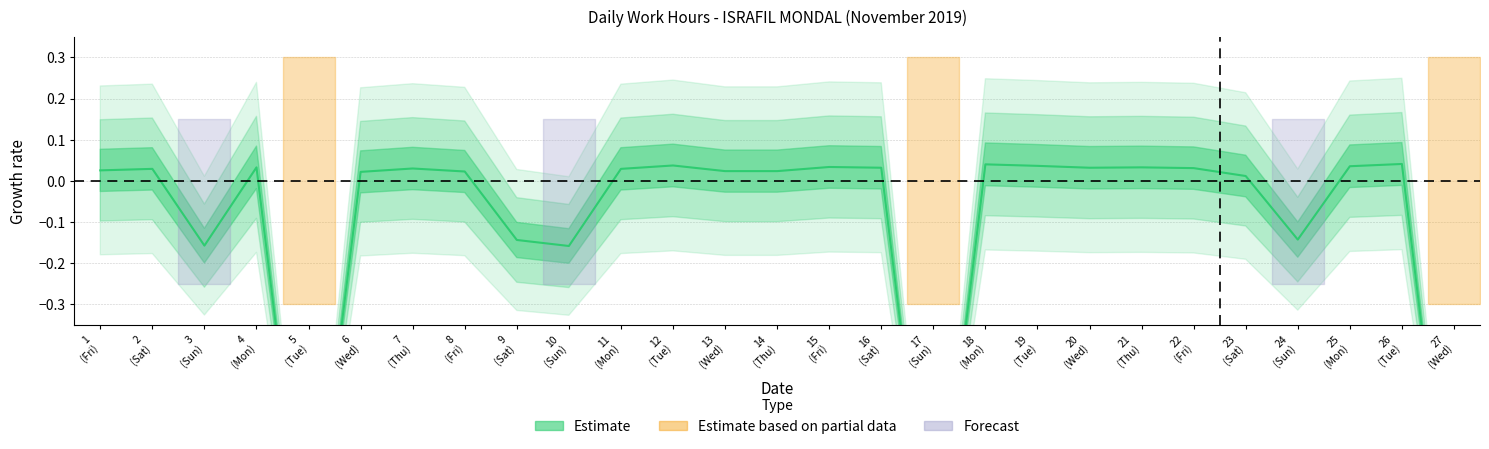

How many lines are shown in the chart?

1